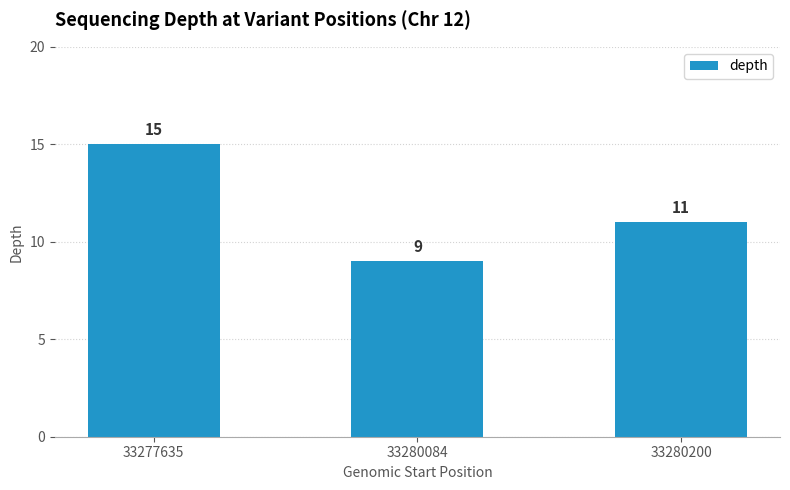

Count the number of categories in the chart.

3